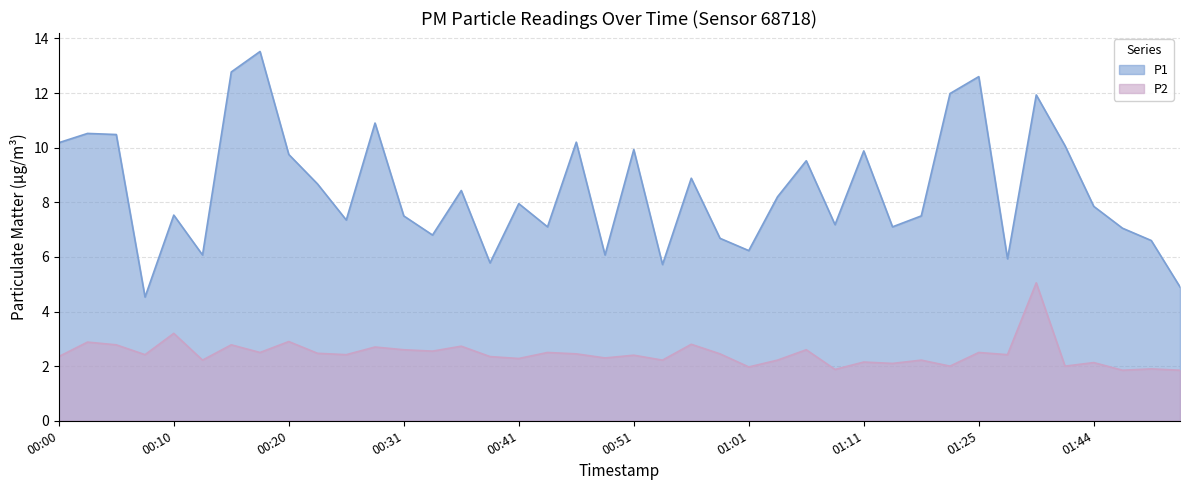

True or false: P2 and P1 cross at least once.

False